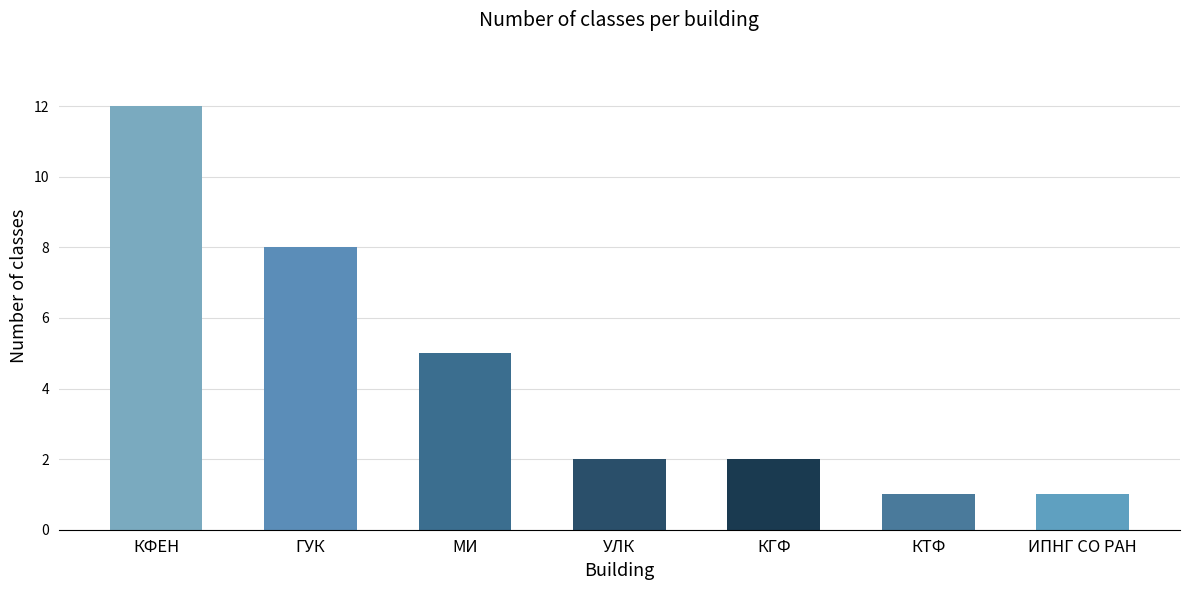

What is the label of the 5th bar from the left?

КГФ